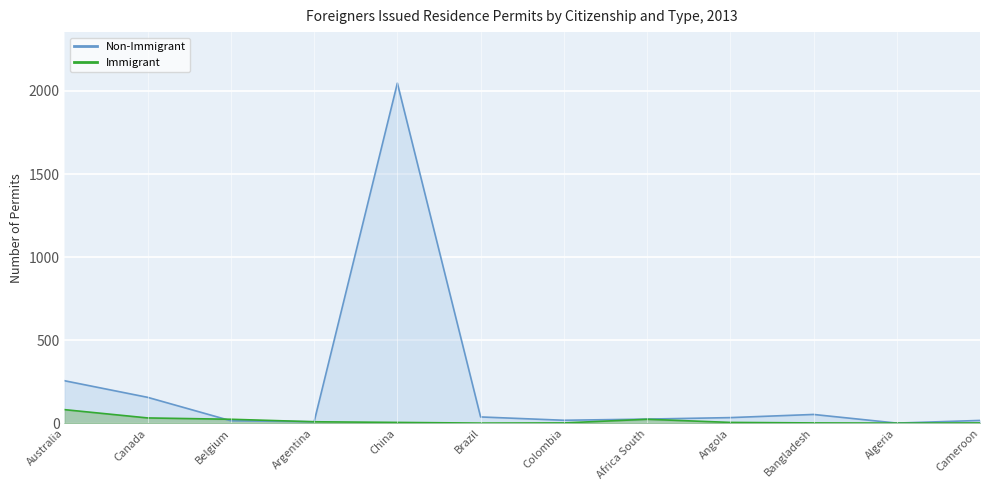

What position from the right is Bangladesh?

3